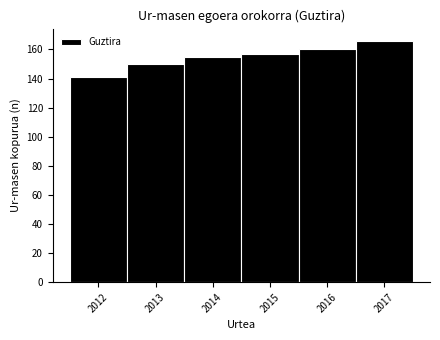

Over which range of the x-axis is the bar tallest?

2016.5 to 2017.5